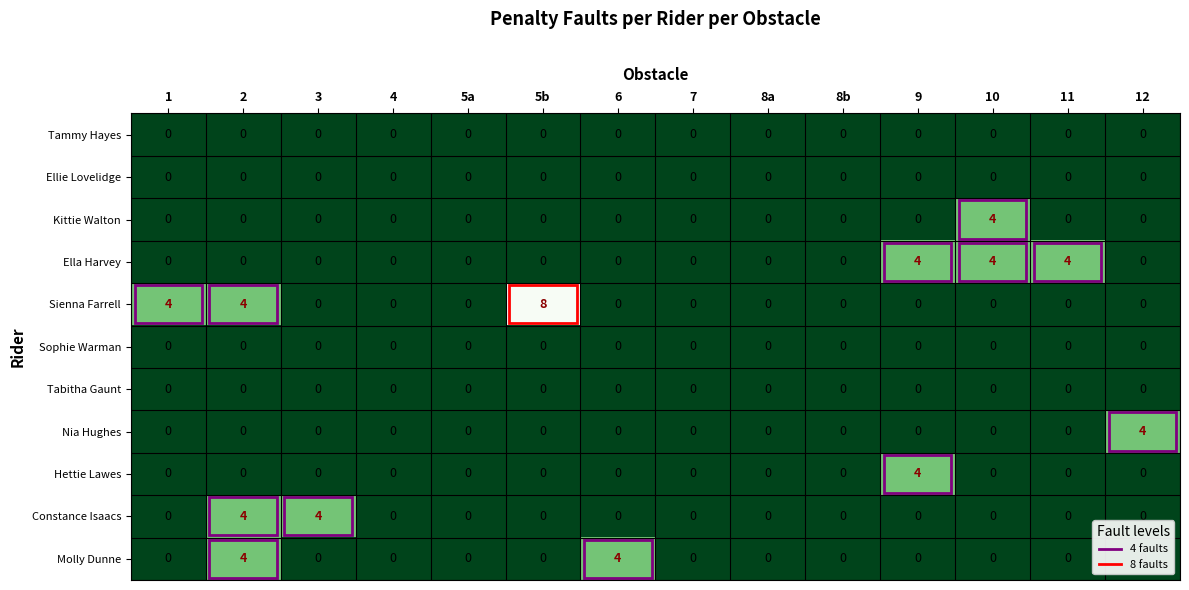

Which series changed the most between 5b and 8a?

Sienna Farrell